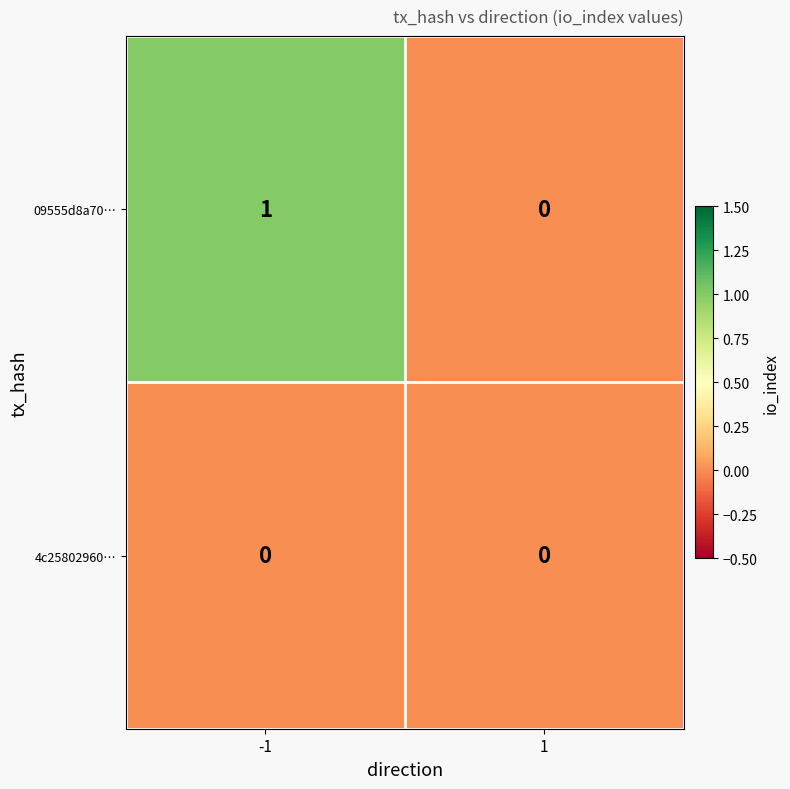

Is it true that 4c25802960… equals 0 at 1?

True